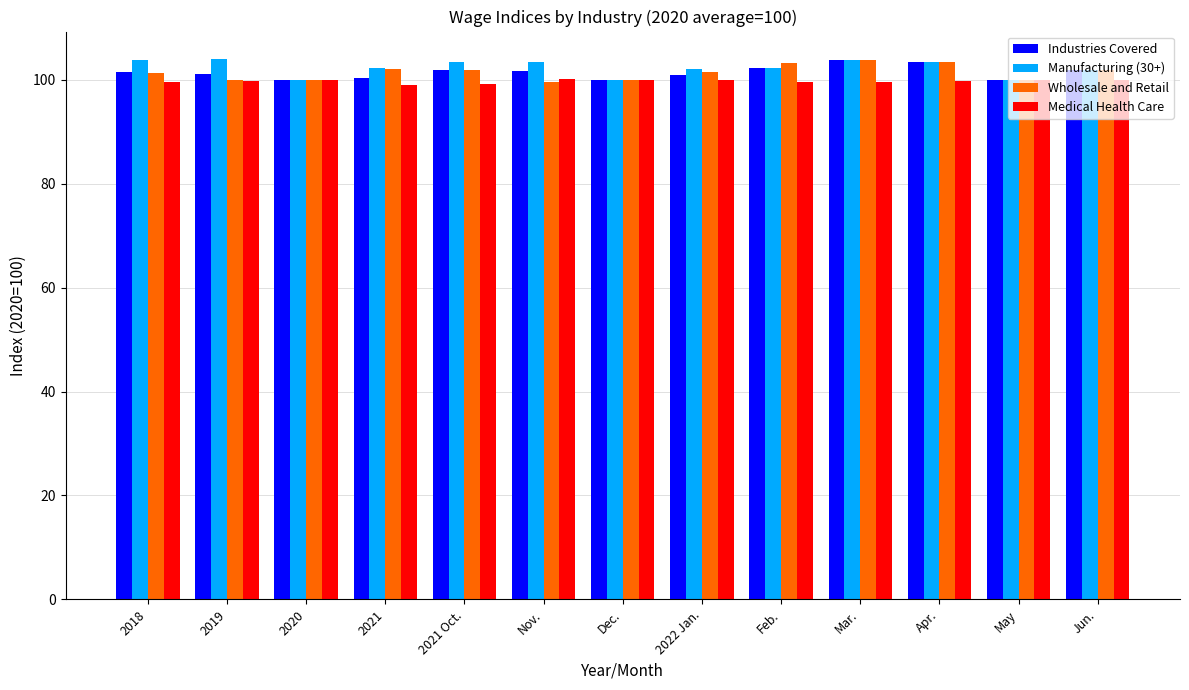

What is the lowest value of the Wholesale and Retail series?

99.6